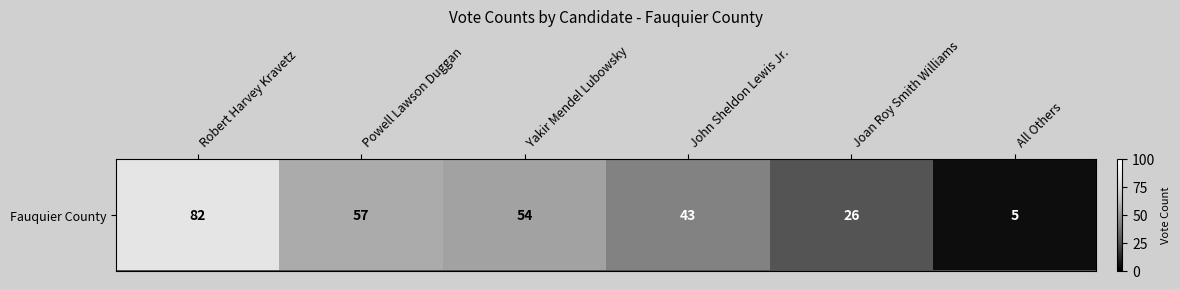

Which label corresponds to the smallest value in the chart?

All Others